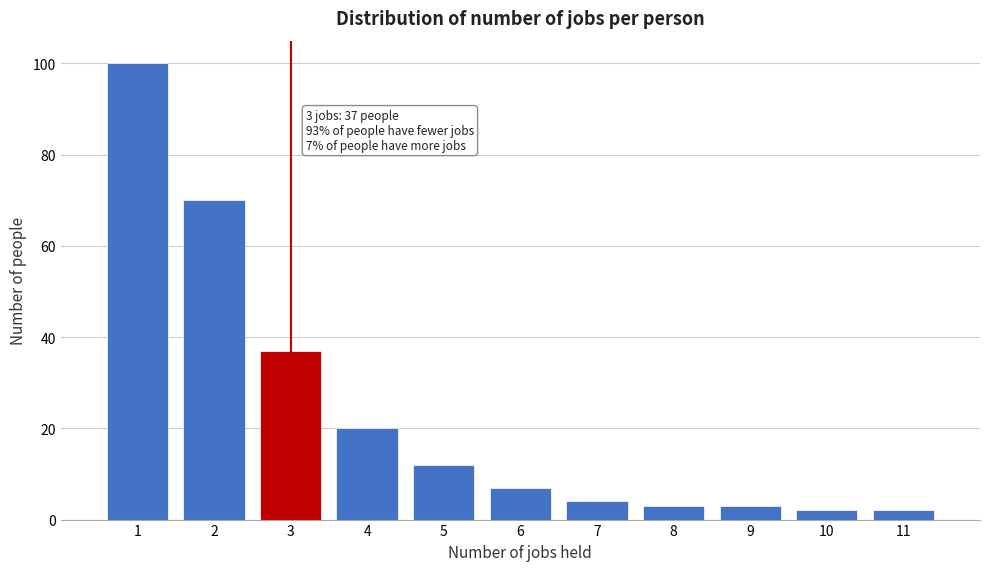

Over which range of the x-axis is the bar tallest?

0.5 to 1.5